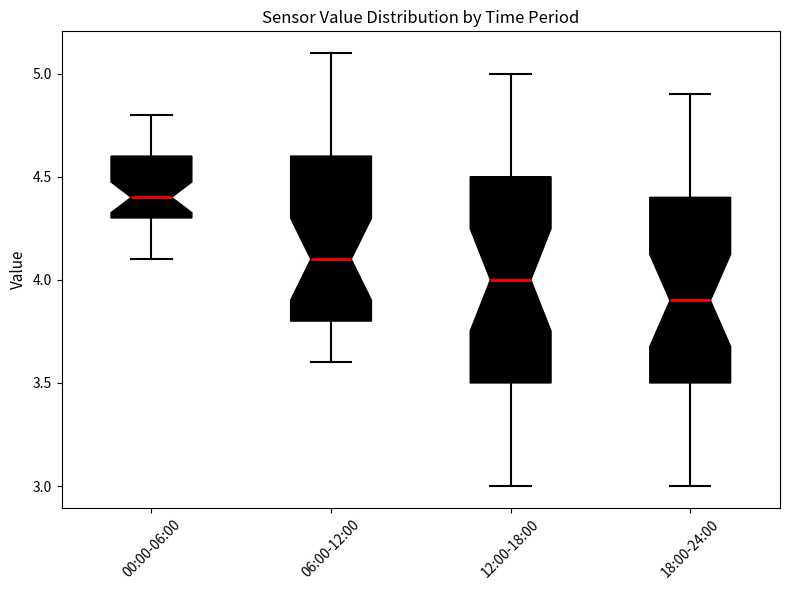

Reading left to right, read every box against the y-axis: the position of its median line, the range the box covers, and the ends of its whiskers. The values are not printed on the chart, so give them approximately, as read against the axis.

00:00-06:00: median 4.4, box 4.3 to 4.6, whiskers 4.1 to 4.8
06:00-12:00: median 4.1, box 3.8 to 4.6, whiskers 3.6 to 5.1
12:00-18:00: median 4.0, box 3.5 to 4.5, whiskers 3.0 to 5.0
18:00-24:00: median 3.9, box 3.5 to 4.4, whiskers 3.0 to 4.9